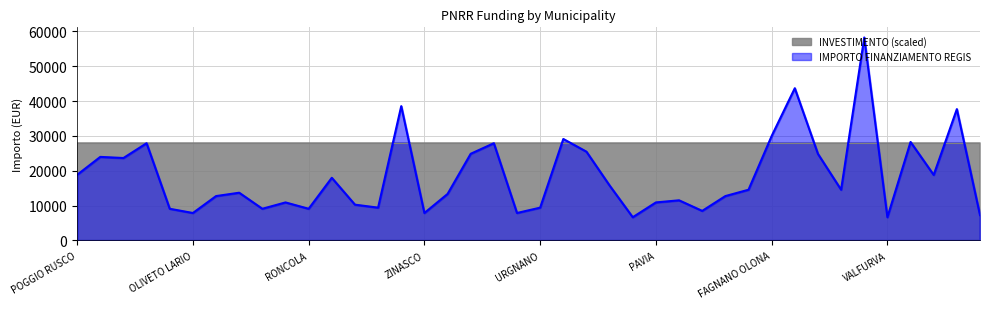

True or false: the data shows 4718 at POGGIO RUSCO.

False